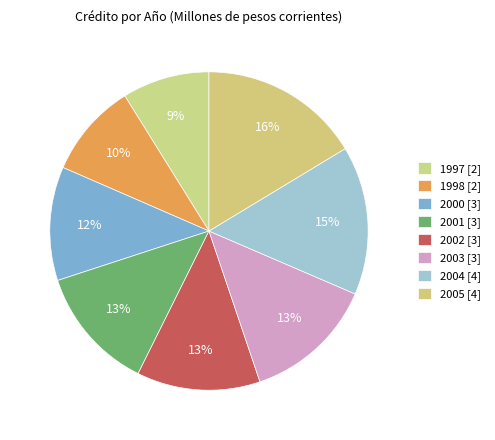

What percentage is the 2004 slice, to the nearest percent?

15%